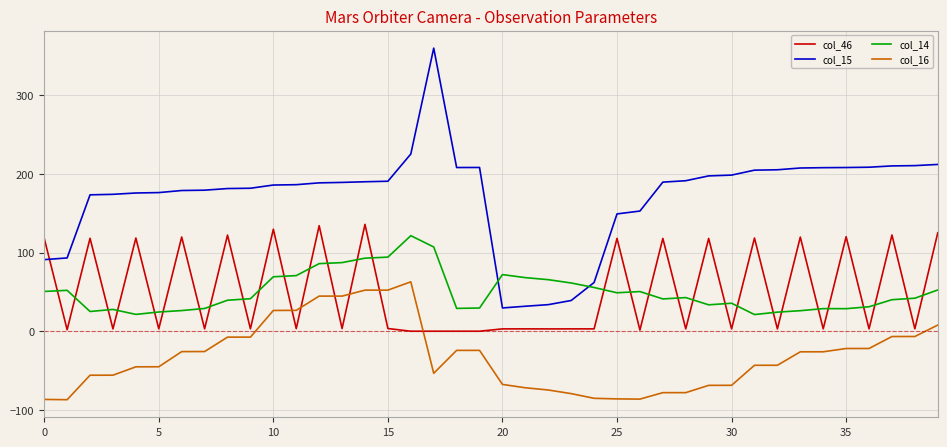

What is the difference between the maximum and minimum values in the col_46 series?

135.8